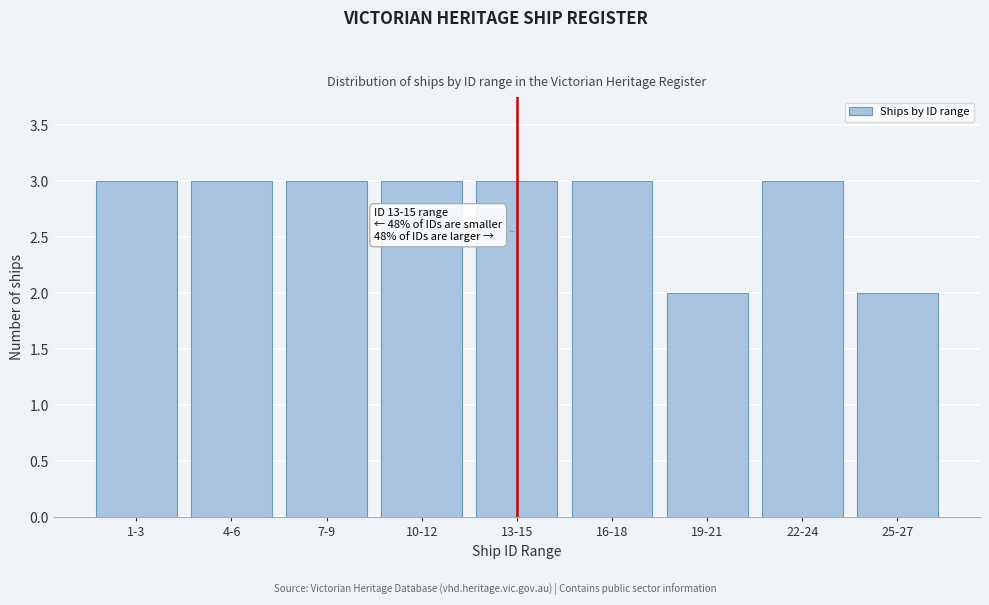

Reading left to right, extract all data points from this chart.

3	3	3	3	3	3	2	3	2